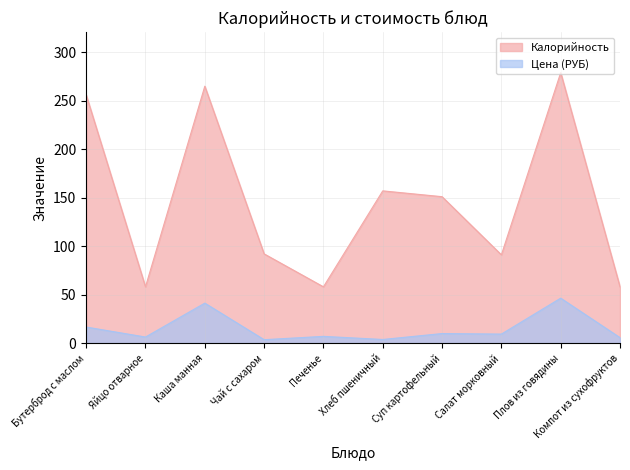

Reading left to right, transcribe all the data shown in this chart.

Калорийность: 256.0	58.0	265.0	92.0	58.0	157.0	151.0	91.0	279.0	58.0
Цена (РУБ): 16.5	6.2	41.2	3.5	6.9	3.7	9.8	9.2	46.3	5.6